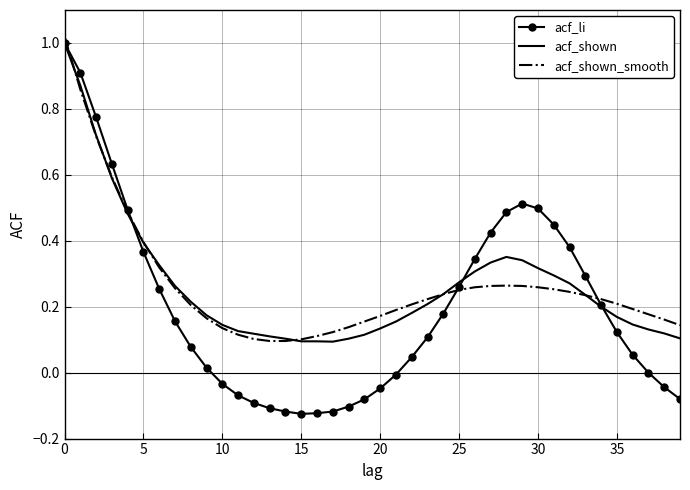

Which series has the largest range (max minus min)?

acf_li